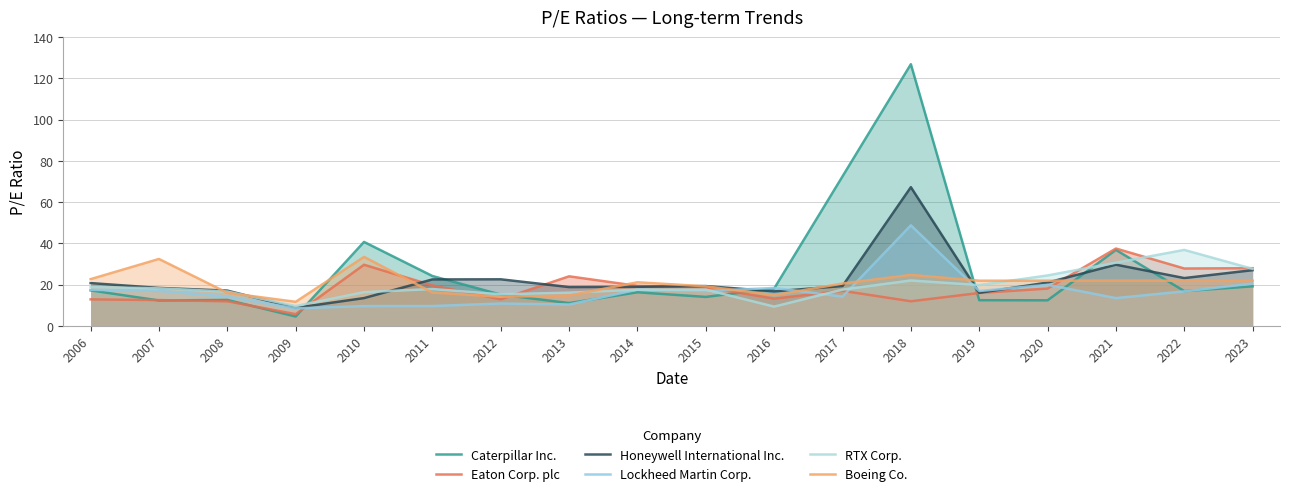

How many series are shown in this chart?

6